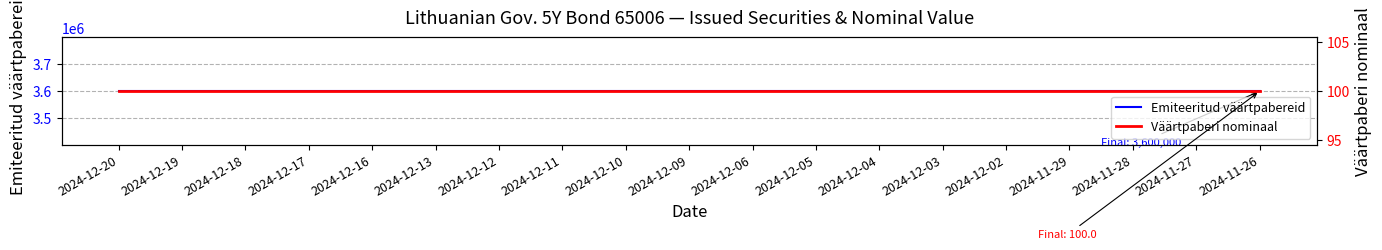

What value does the Emiteeritud väärtpabereid series have at 2024-12-09?

3600000